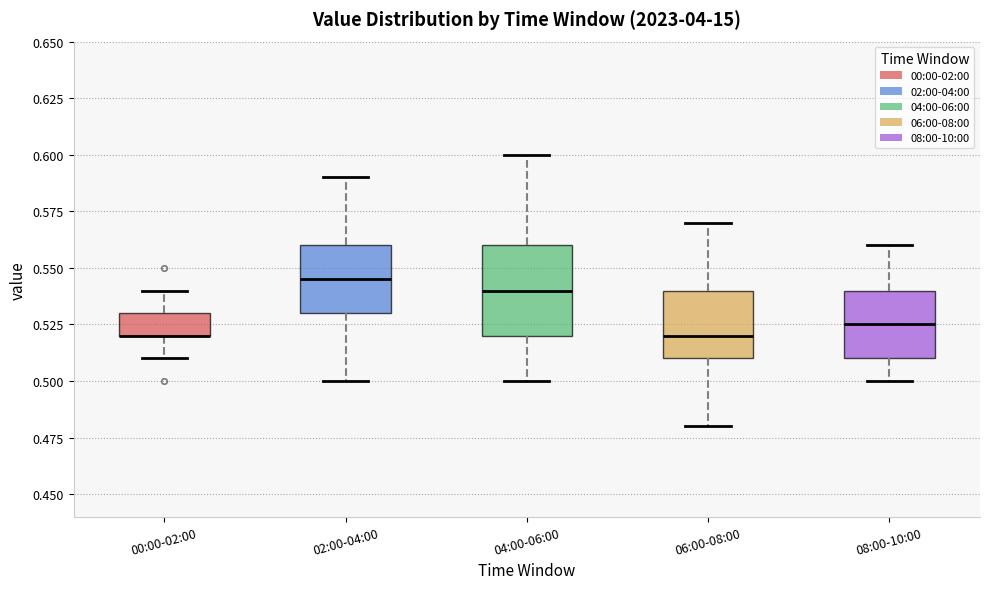

Where does the lower whisker of the box for 08:00-10:00 end on the y-axis? The values are not printed on the chart, so give them approximately, as read against the axis.

0.500